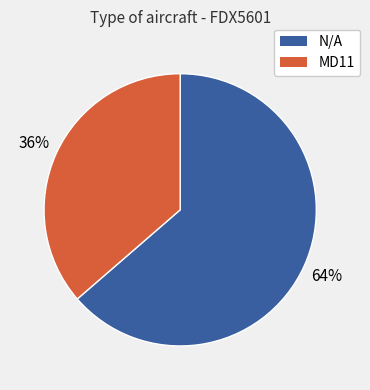

What is the ratio of the value at MD11 to the value at N/A?

0.6